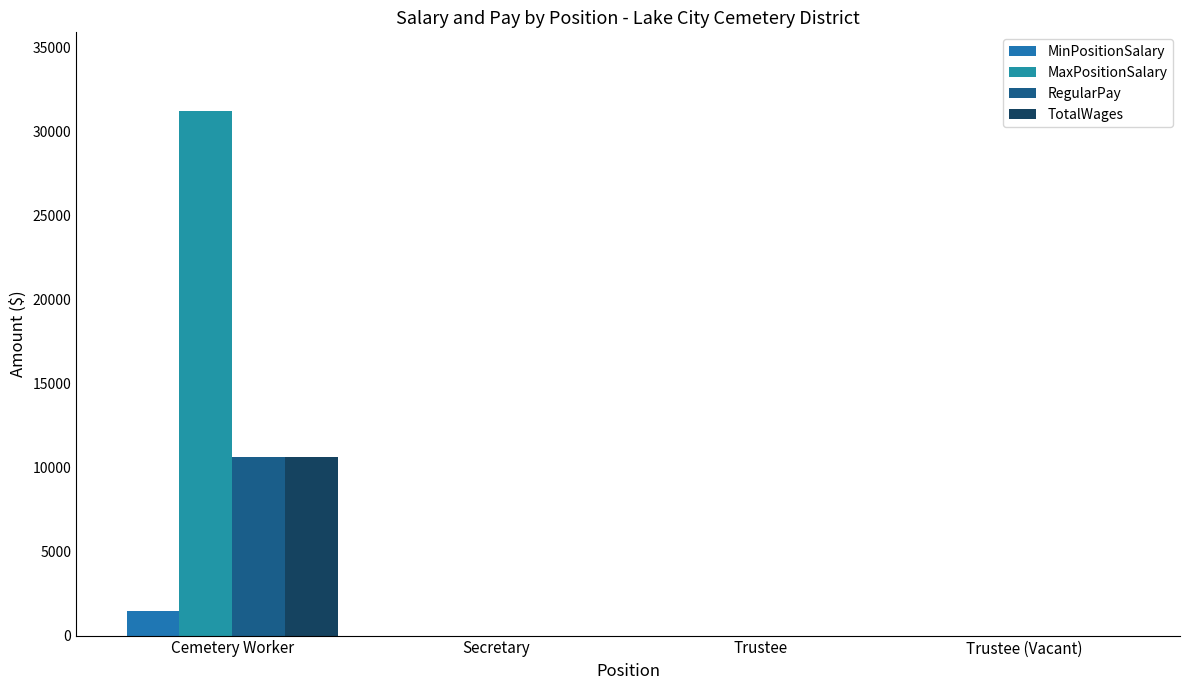

How many categories are shown in the chart?

4